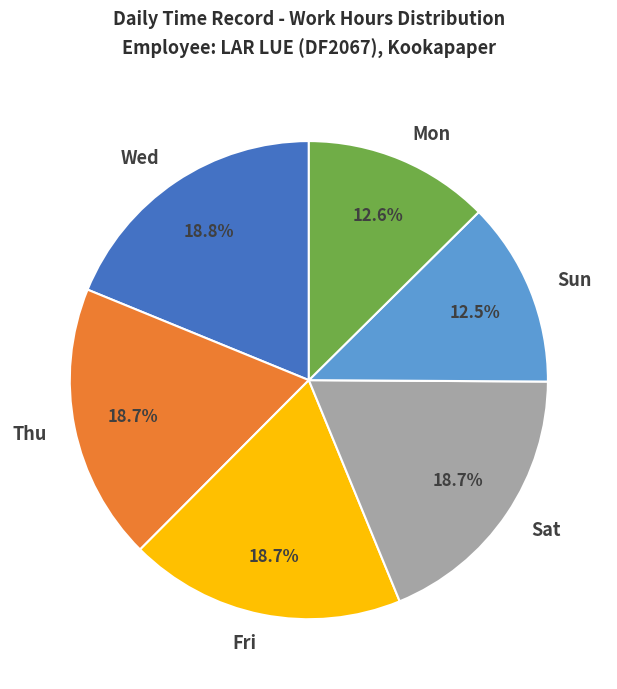

What percentage is NOT represented by Sun?

87.5%